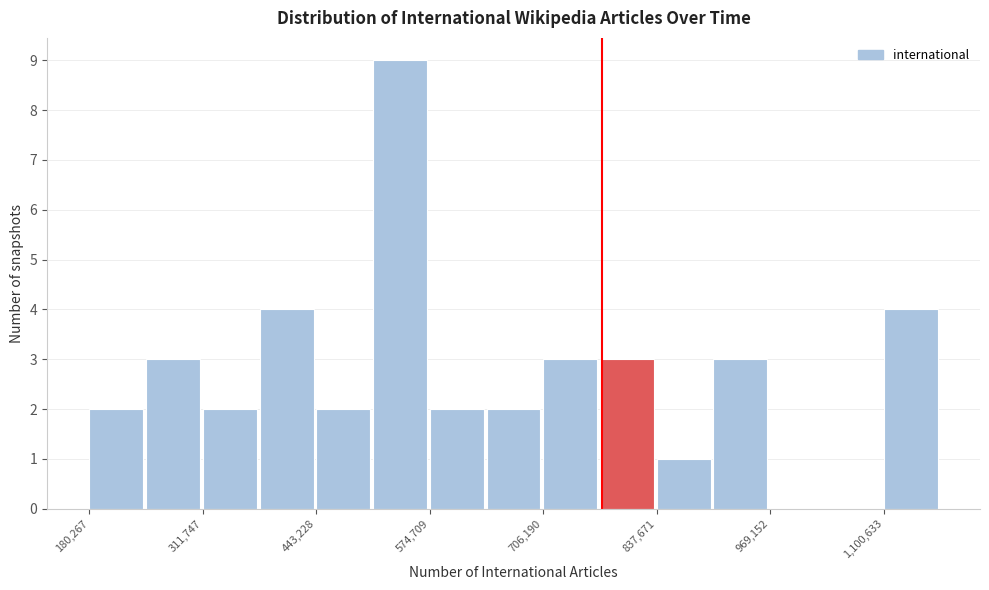

Around what value on the x-axis is the tallest bar? Give the approximate position of its centre, as read against the axis.

540000